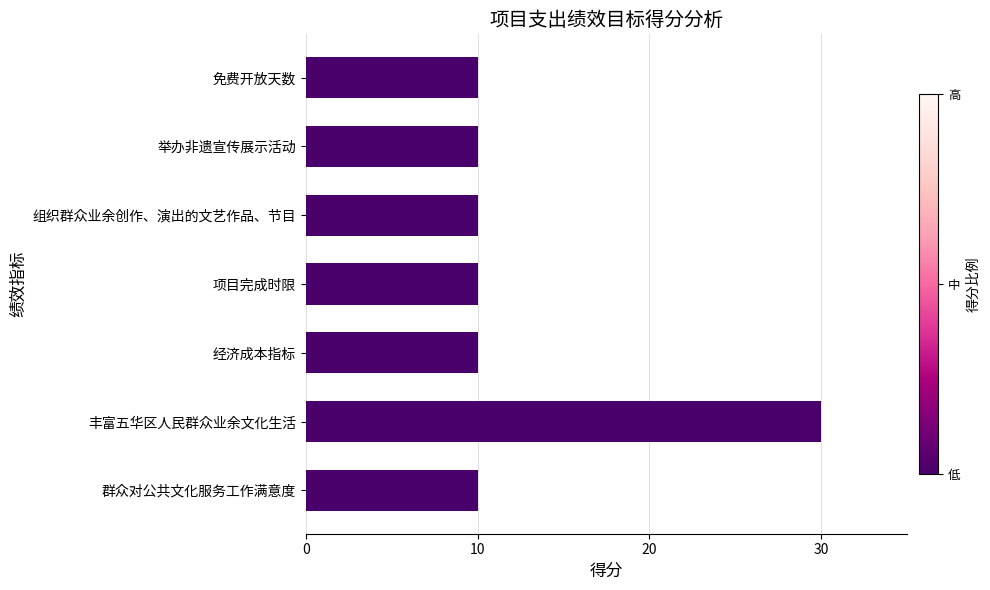

The value at 项目完成时限 is 5. True or false?

False